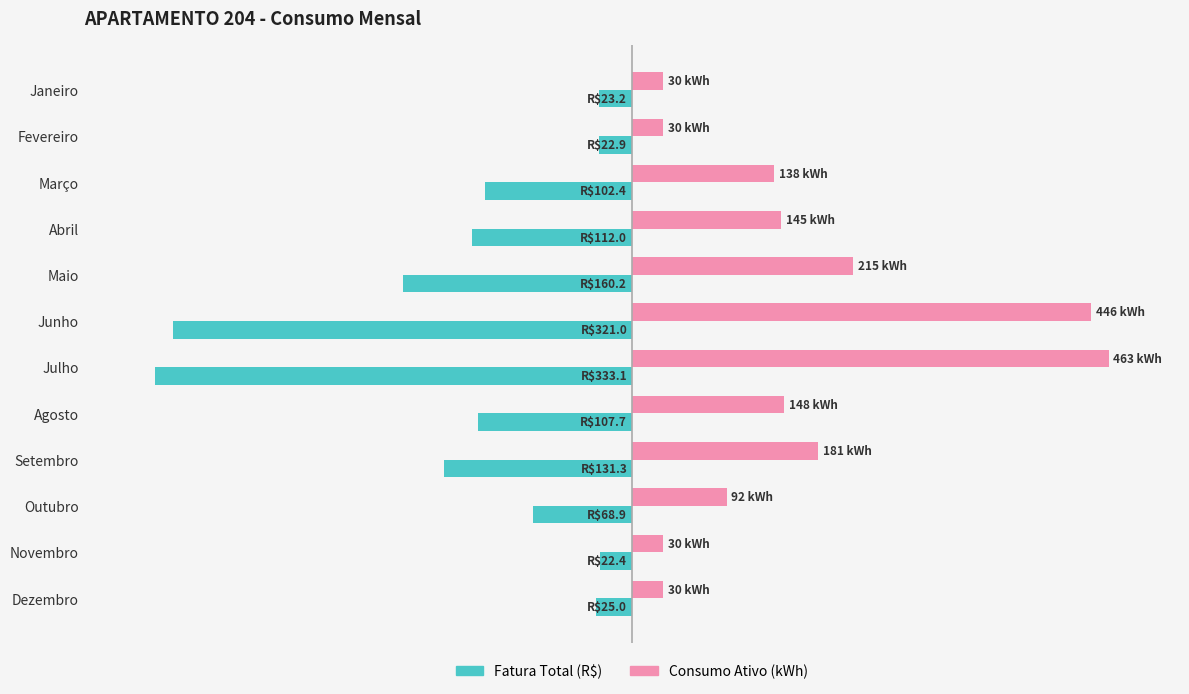

What are all the series names shown in the legend?

Fatura Total (R$), Consumo Ativo (kWh)